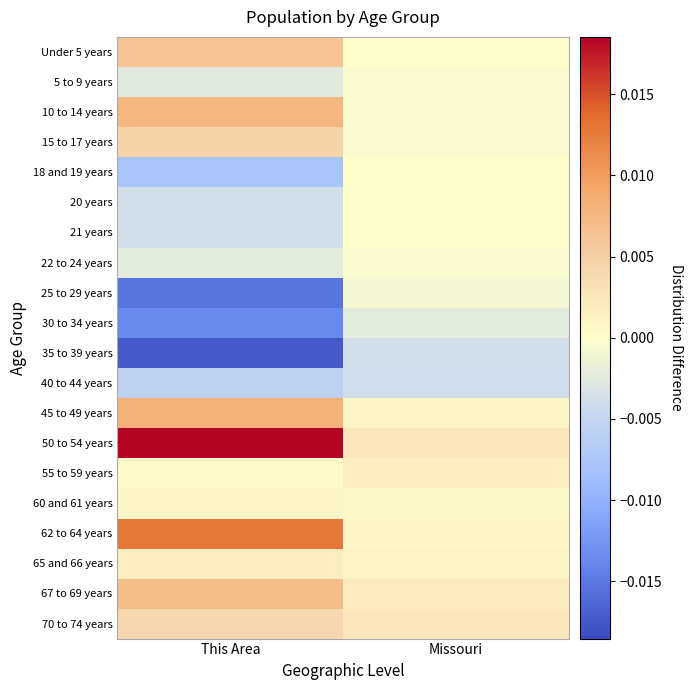

At which category is the sum across all series the highest?

Missouri